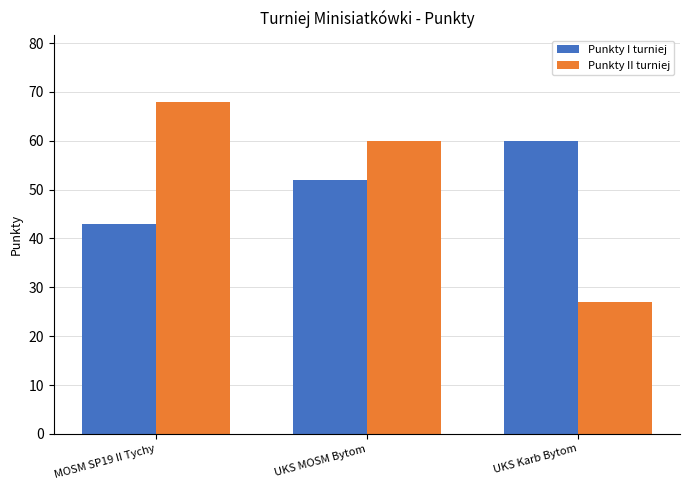

Which label corresponds to the largest value in the chart?

MOSM SP19 II Tychy